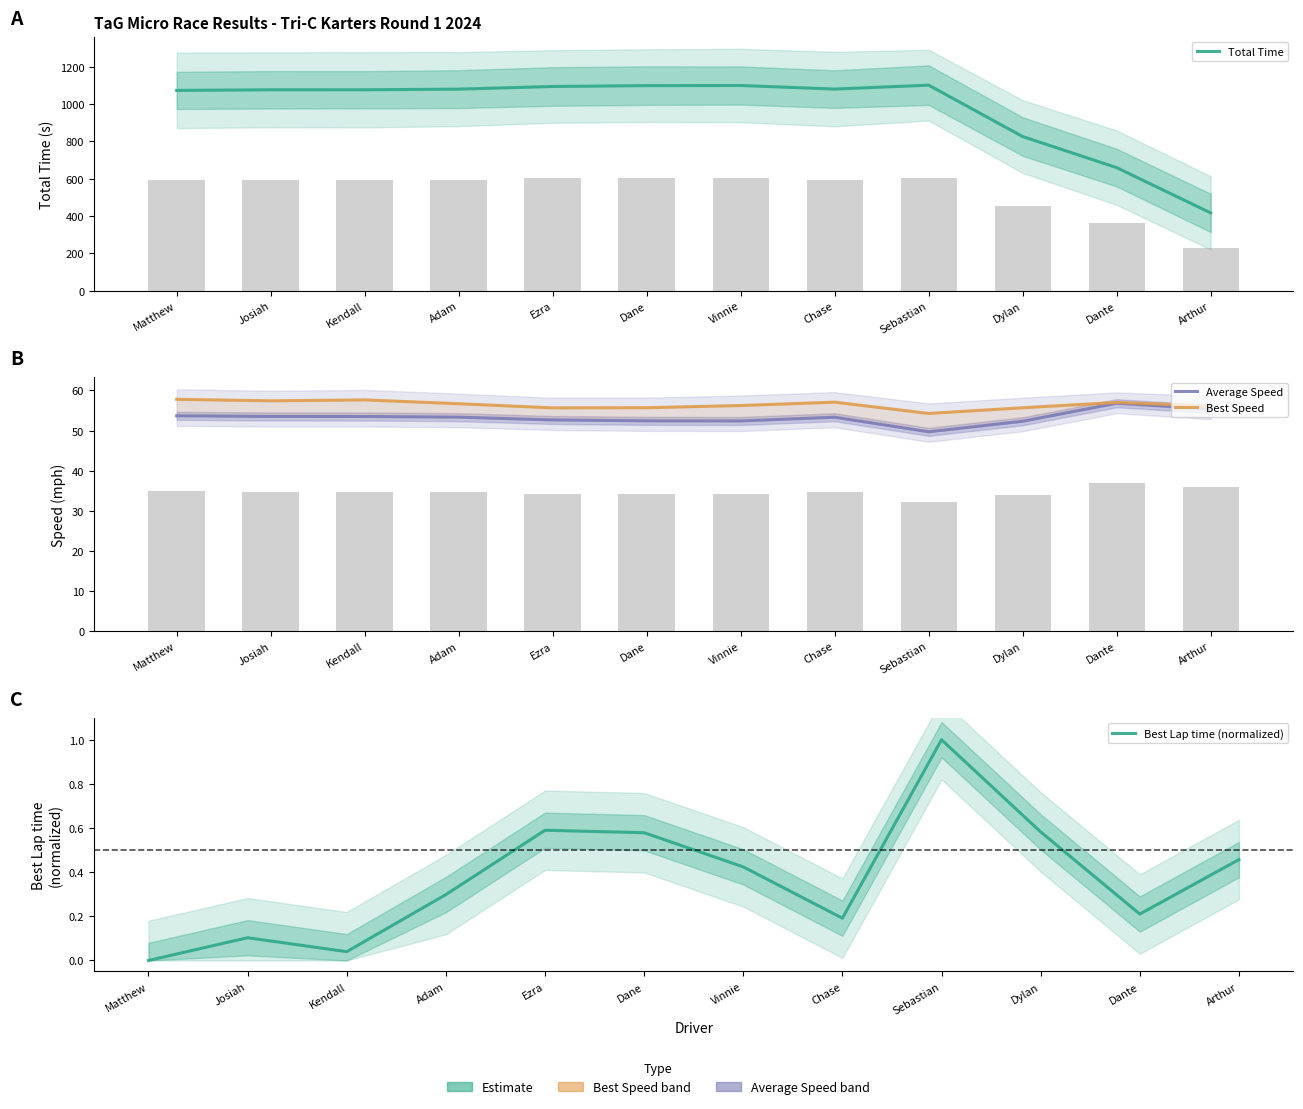

Which series has the largest total across all categories?

Total Time